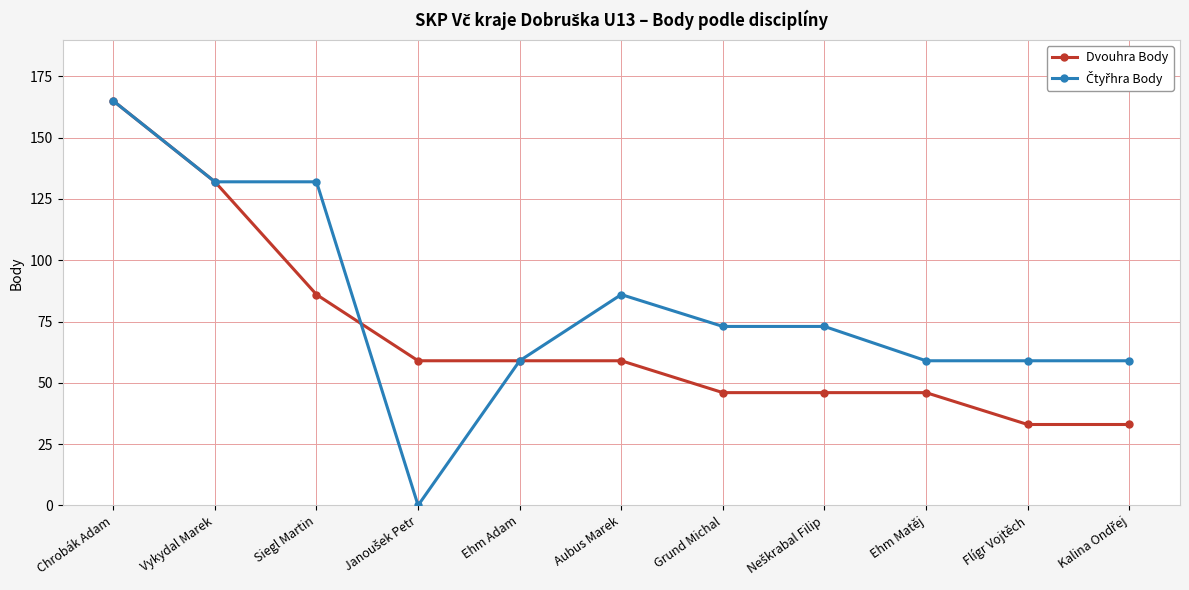

What is the difference between the highest and lowest values at Aubus Marek?

27